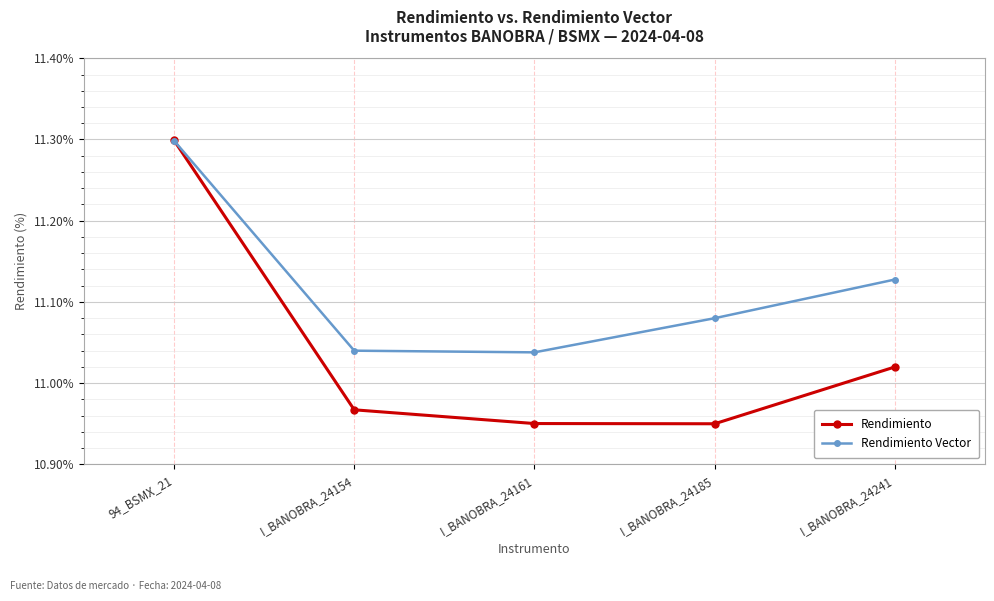

Which category has the highest value in the Rendimiento Vector series?

94_BSMX_21